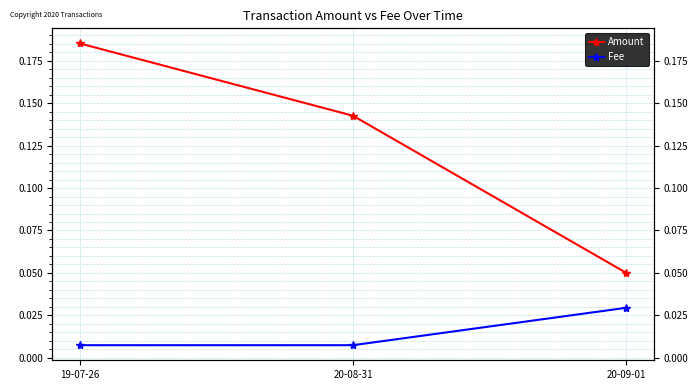

Is the value of Amount at 19-07-26 greater than the value of Fee at 20-08-31?

Yes